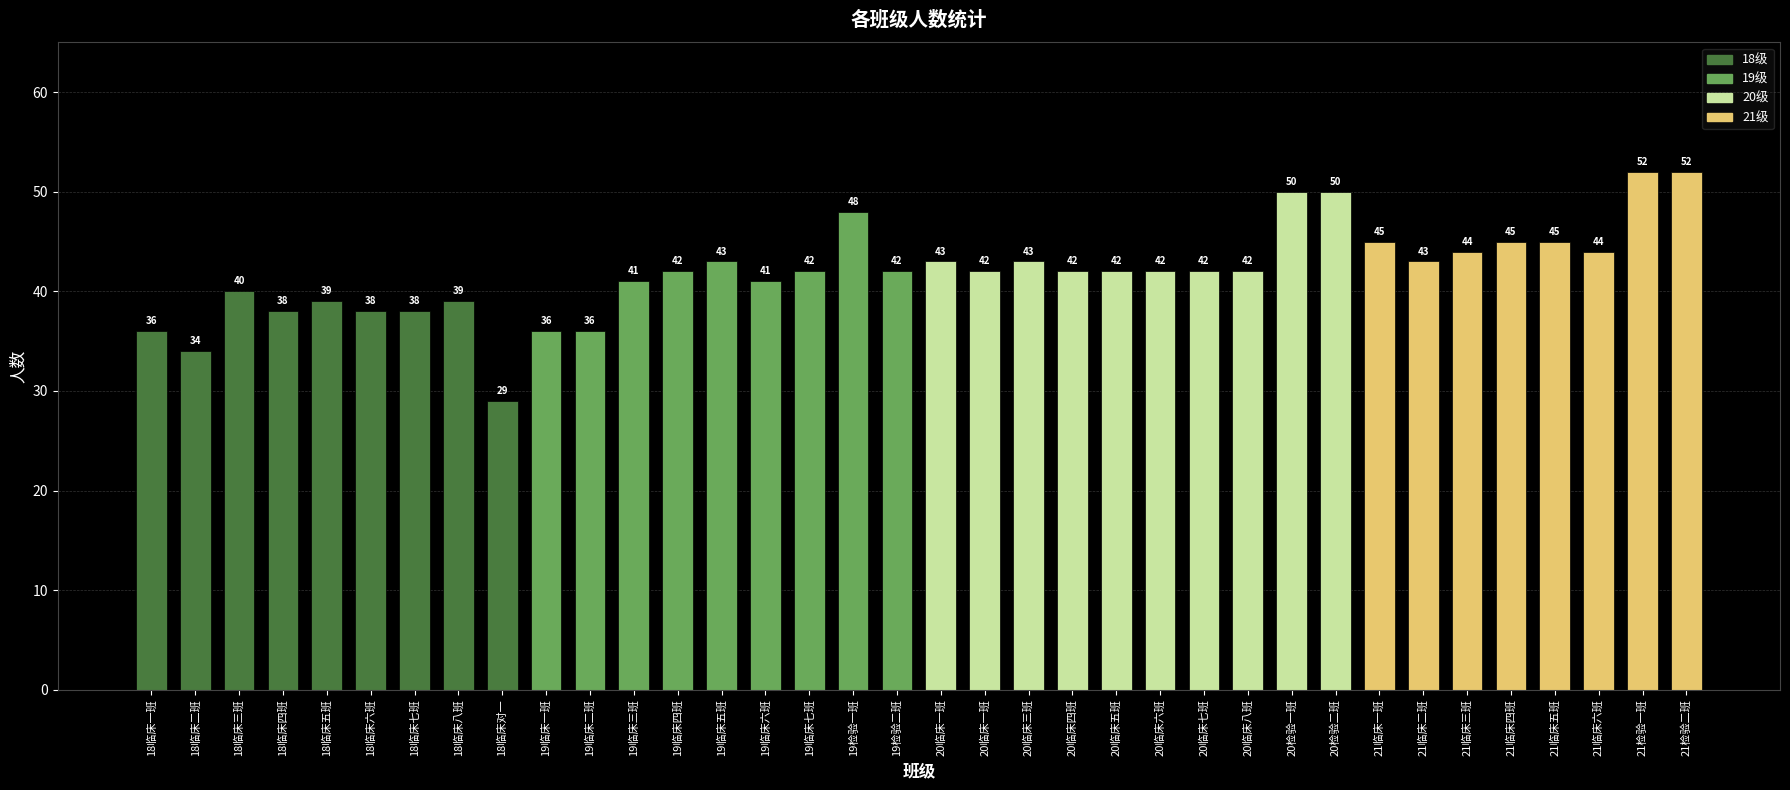

Read the value at 21检验二班.

52